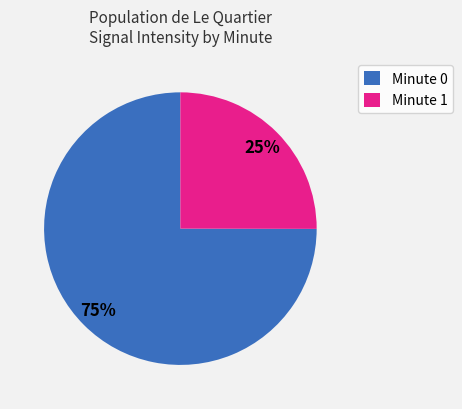

Which slice represents more than half of the pie?

Minute 0